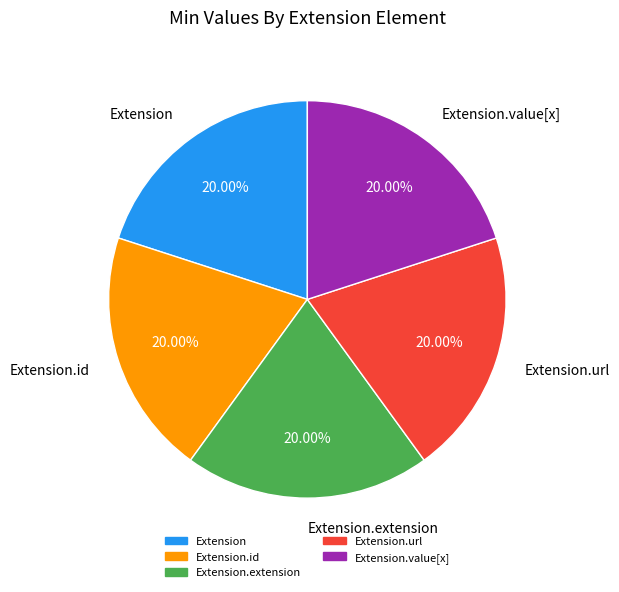

Combined, do Extension.url and Extension.value[x] account for over 50%?

No